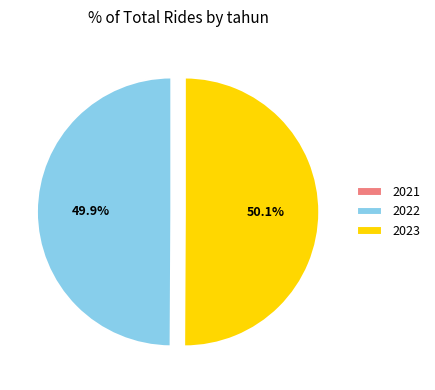

Do 2022 and 2023 together represent more than half of the pie?

Yes